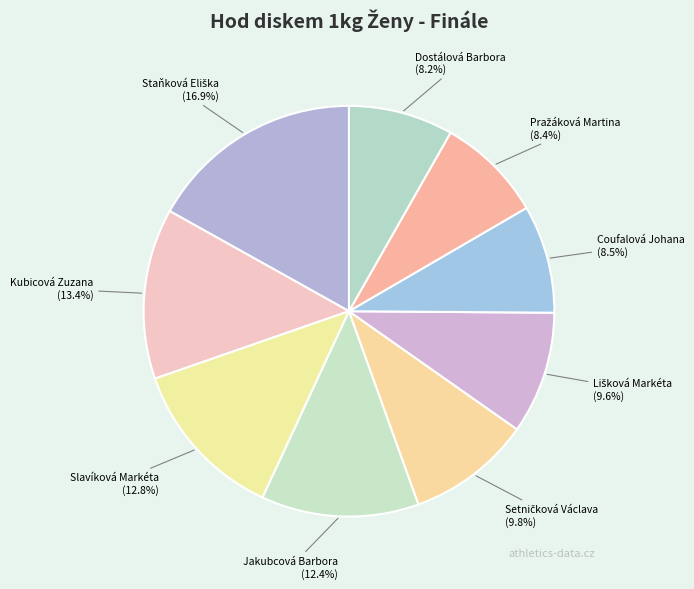

Which has a higher value, Kubicová Zuzana or Jakubcová Barbora?

Kubicová Zuzana